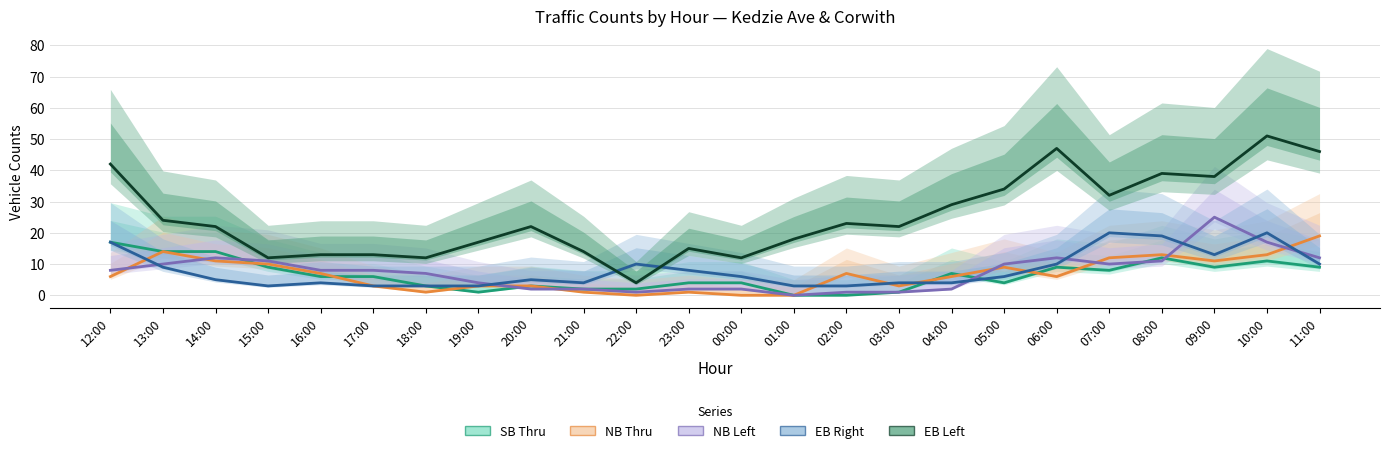

What are all the series names shown in the legend?

SB Thru, NB Thru, NB Left, EB Right, EB Left